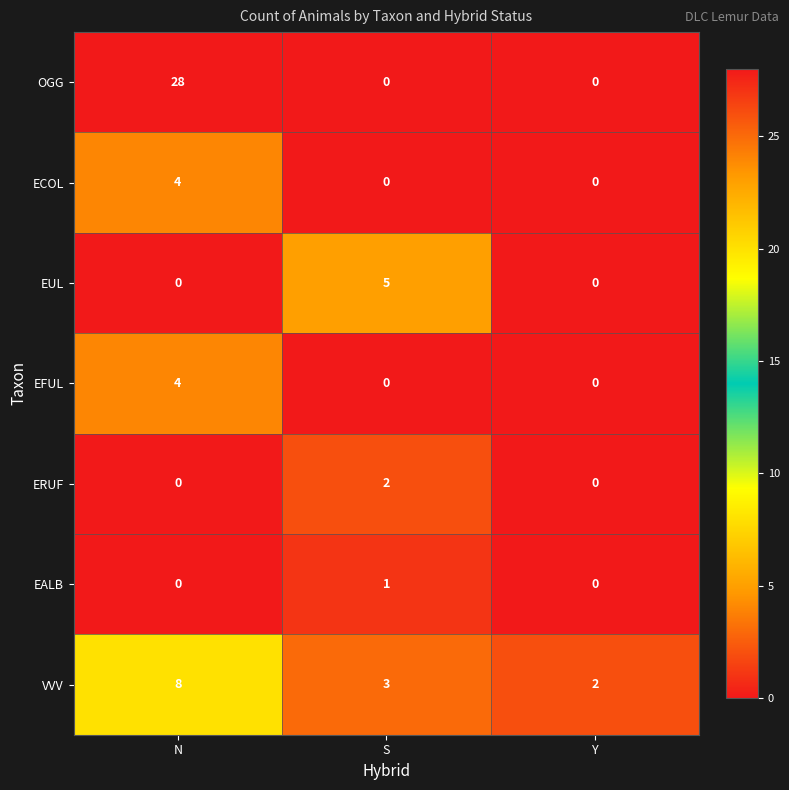

Which series changed the most between S and Y?

EUL